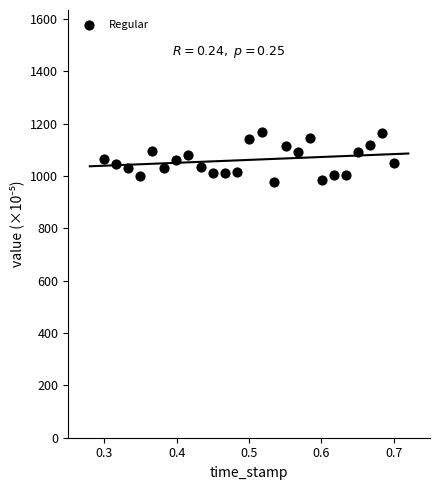

What is the range of X values (max minus min)?

0.4